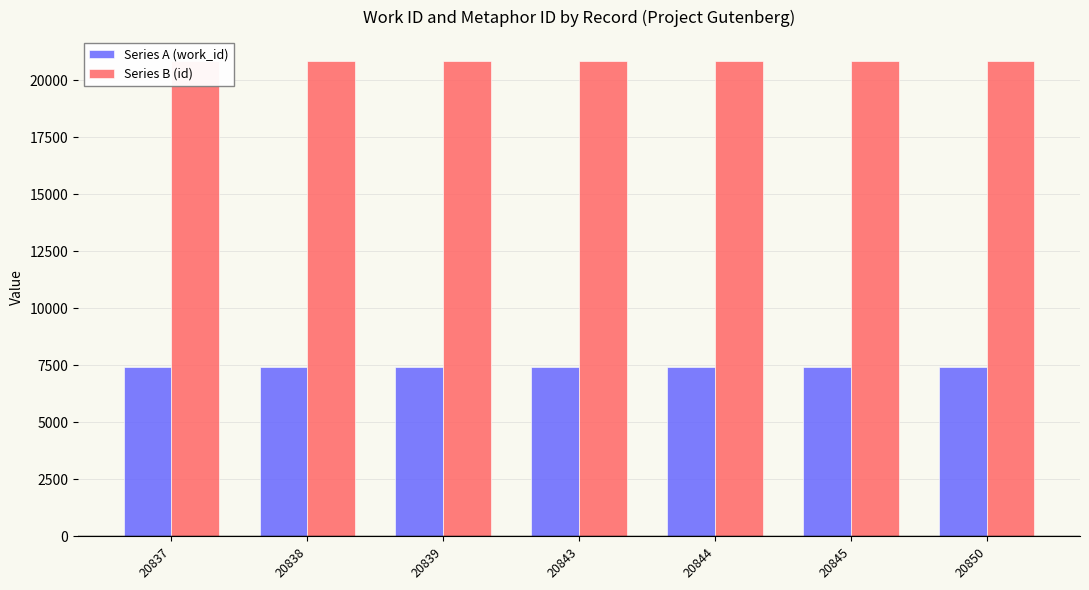

What is the total value across all series at 20838?

28285